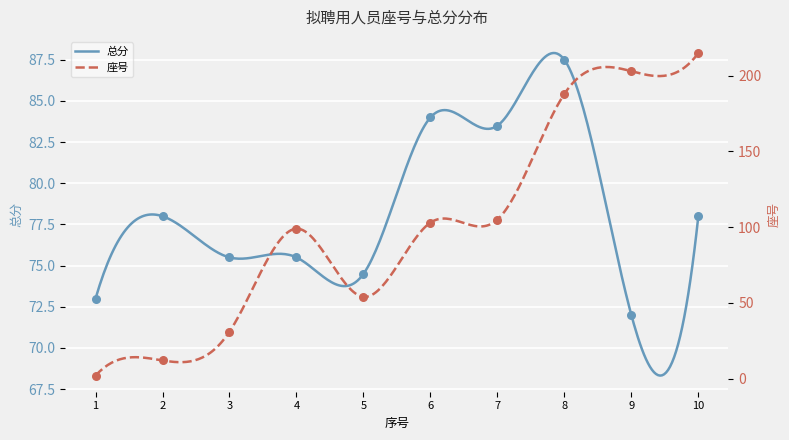

What is the minimum value for 总分?

68.3